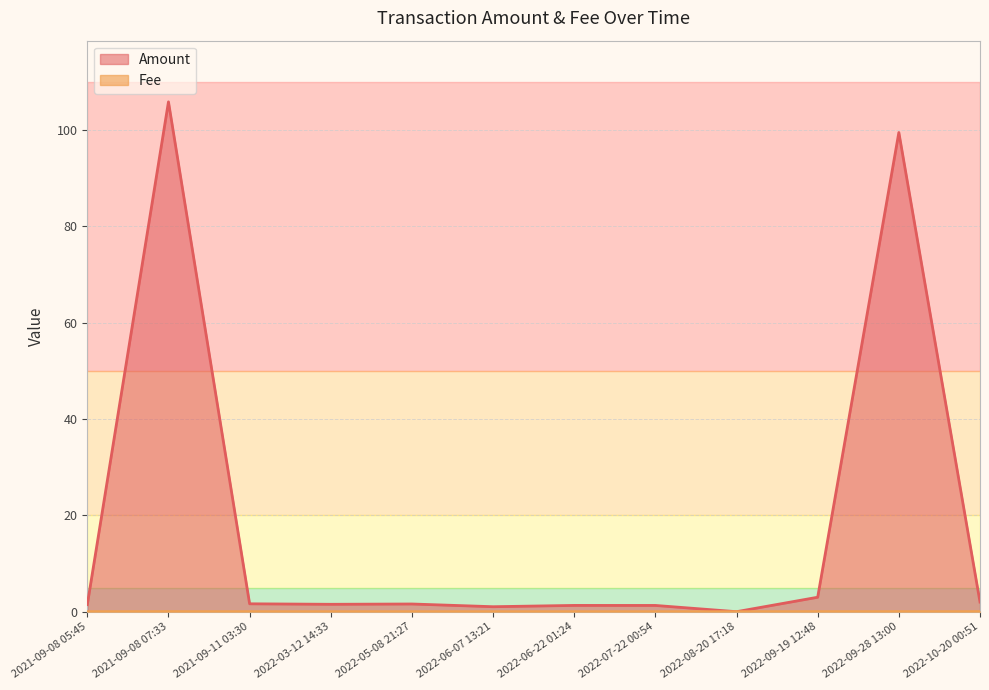

Reading right to left, transcribe all the data shown in this chart.

Amount: 2022-10-20 00:51=2.0	2022-09-28 13:00=99.5	2022-09-19 12:48=3.0	2022-08-20 17:18=0.0	2022-07-22 00:54=1.3	2022-06-22 01:24=1.3	2022-06-07 13:21=1.0	2022-05-08 21:27=1.6	2022-03-12 14:33=1.5	2021-09-11 03:30=1.6	2021-09-08 07:33=105.9	2021-09-08 05:45=1.5
Fee: 2022-10-20 00:51=0.0	2022-09-28 13:00=0.0	2022-09-19 12:48=0.0	2022-08-20 17:18=0.0	2022-07-22 00:54=0.0	2022-06-22 01:24=0.0	2022-06-07 13:21=0.0	2022-05-08 21:27=0.0	2022-03-12 14:33=0.0	2021-09-11 03:30=0.0	2021-09-08 07:33=0.0	2021-09-08 05:45=0.0